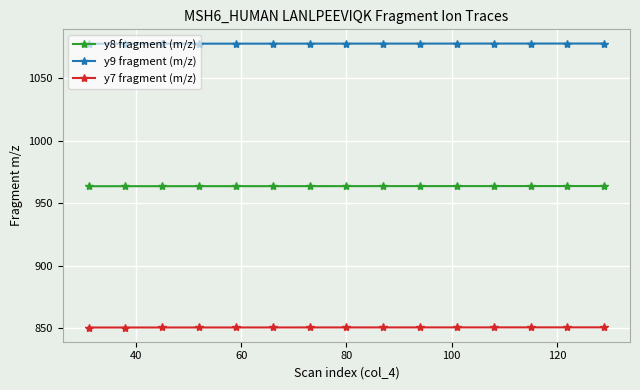

How many lines are shown in the chart?

3